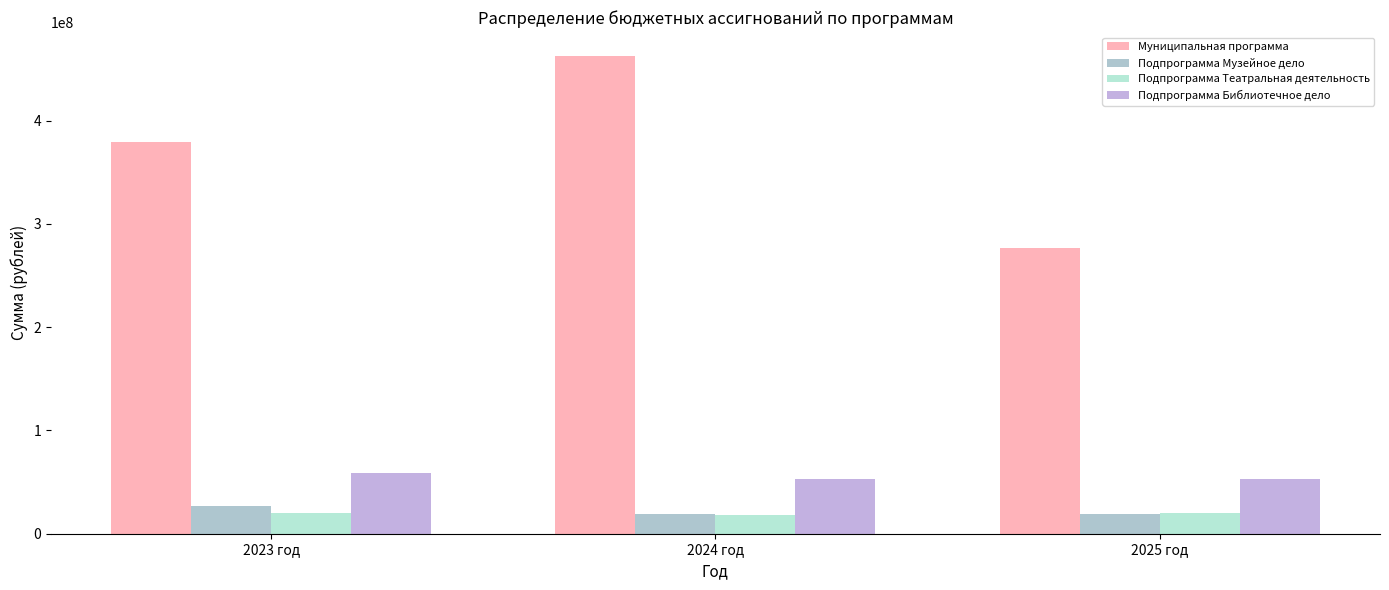

How many bars are there in total?

12